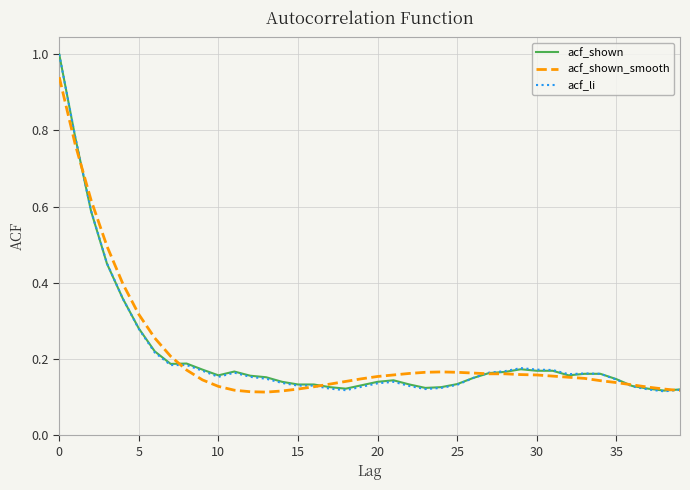

Which series has the widest spread of values?

acf_li